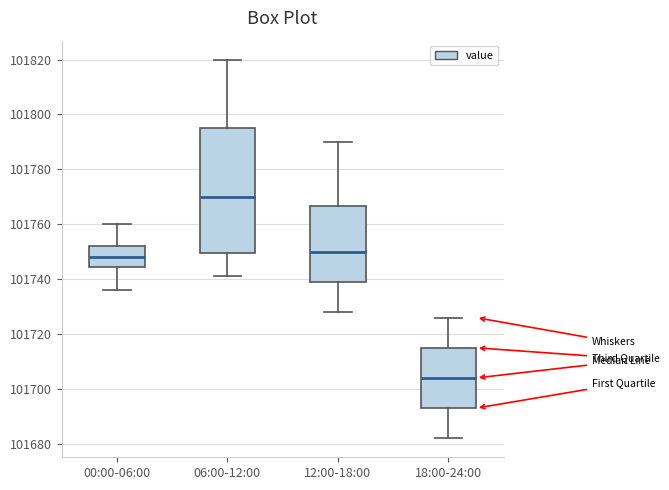

Which box's median line is the lowest?

18:00-24:00